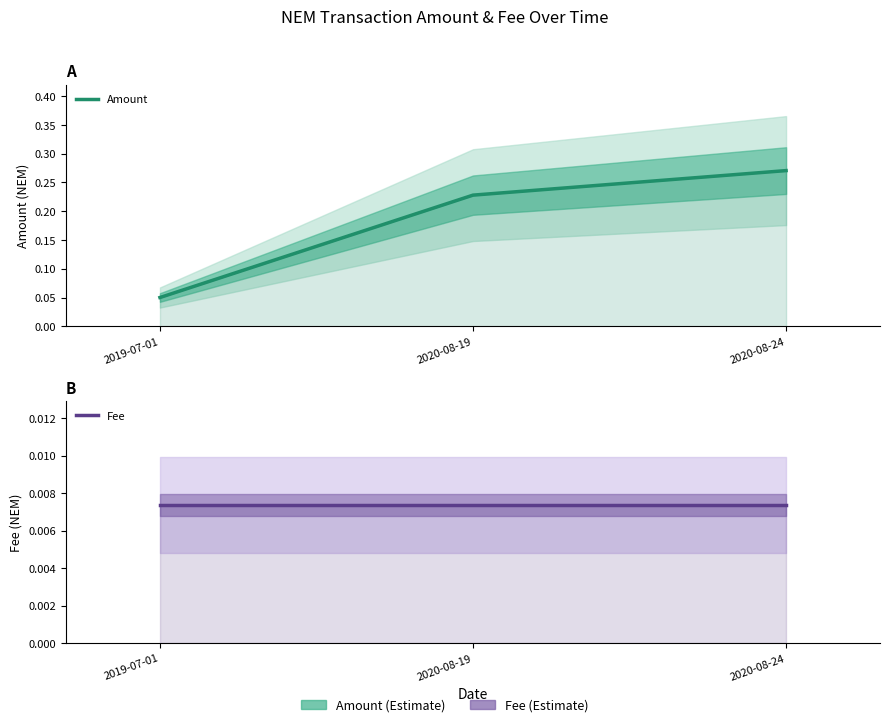

What is the lowest value of the Amount series?

0.1